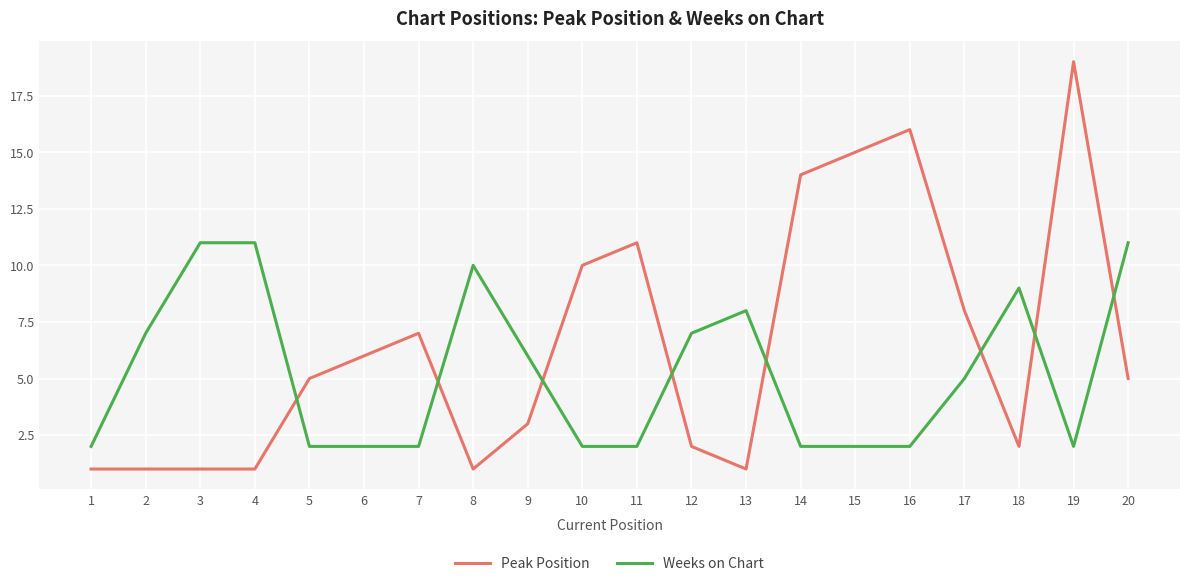

Which label corresponds to the largest value in the chart?

19